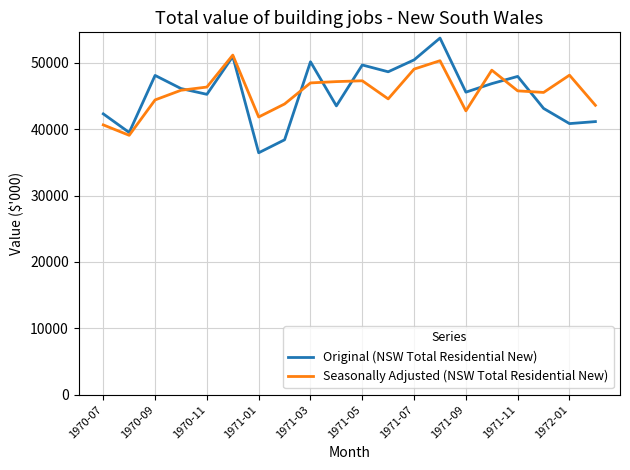

Which series has the widest spread of values?

Original (NSW Total Residential New)